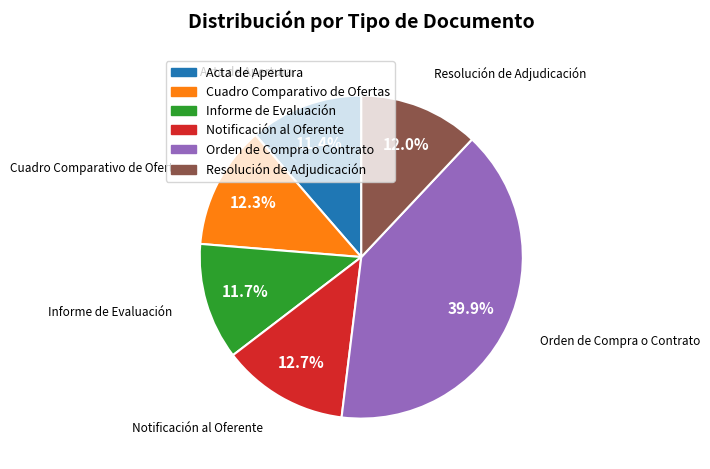

Count the number of slices in the pie.

6